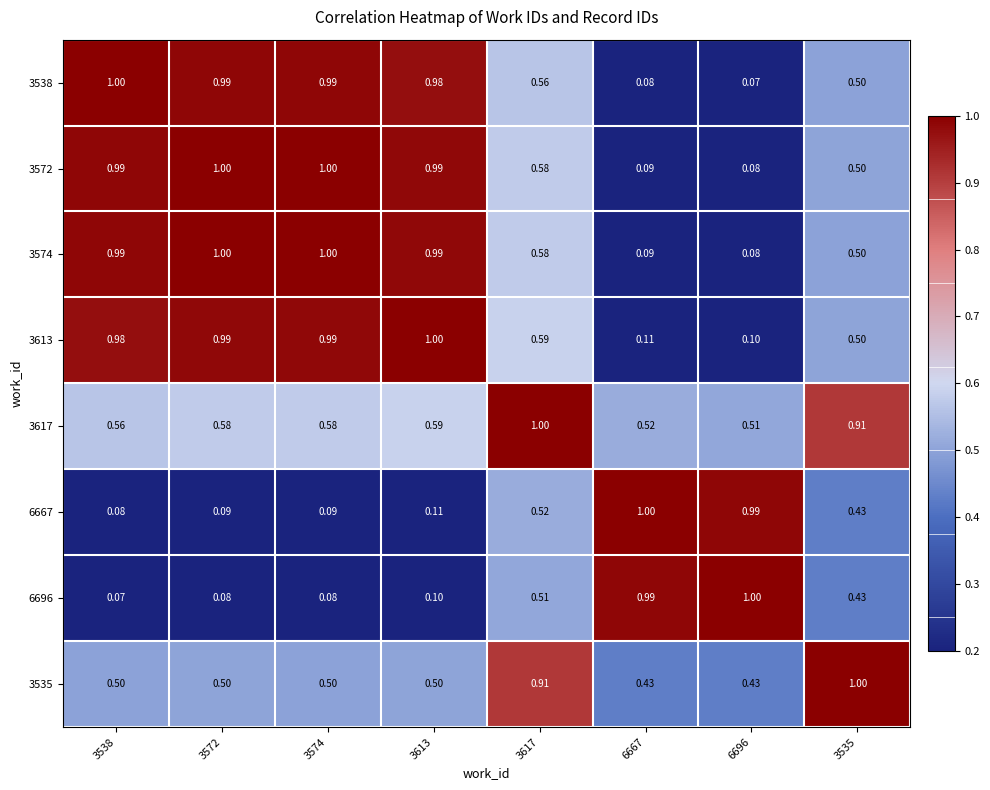

At how many categories does at least one series exceed 0?

8